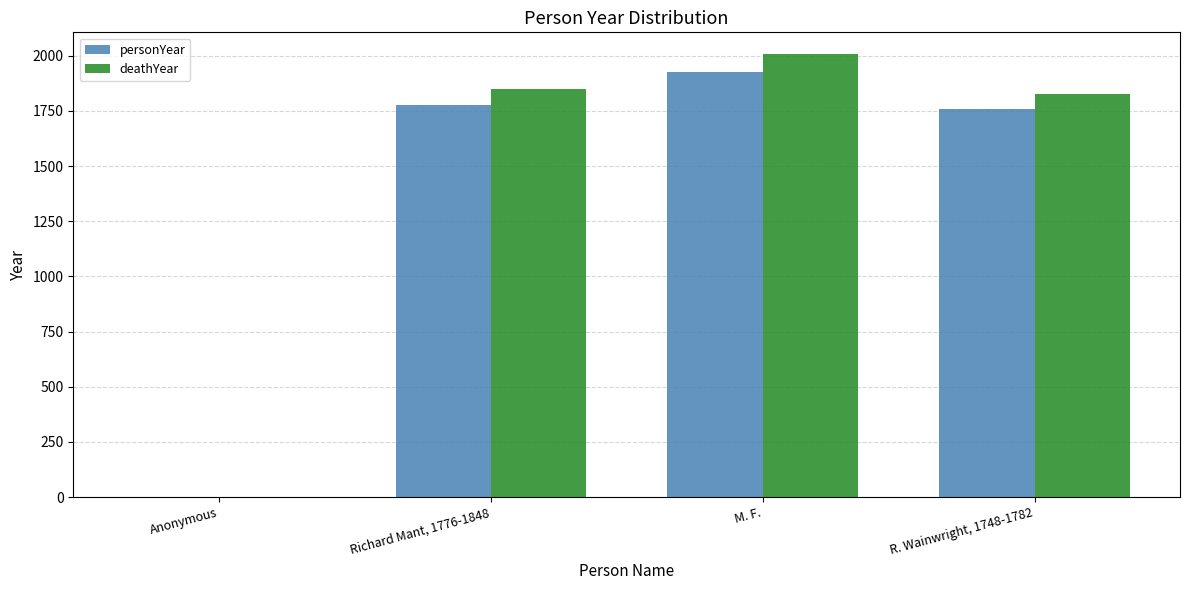

What is the sum of all deathYear values?

5679